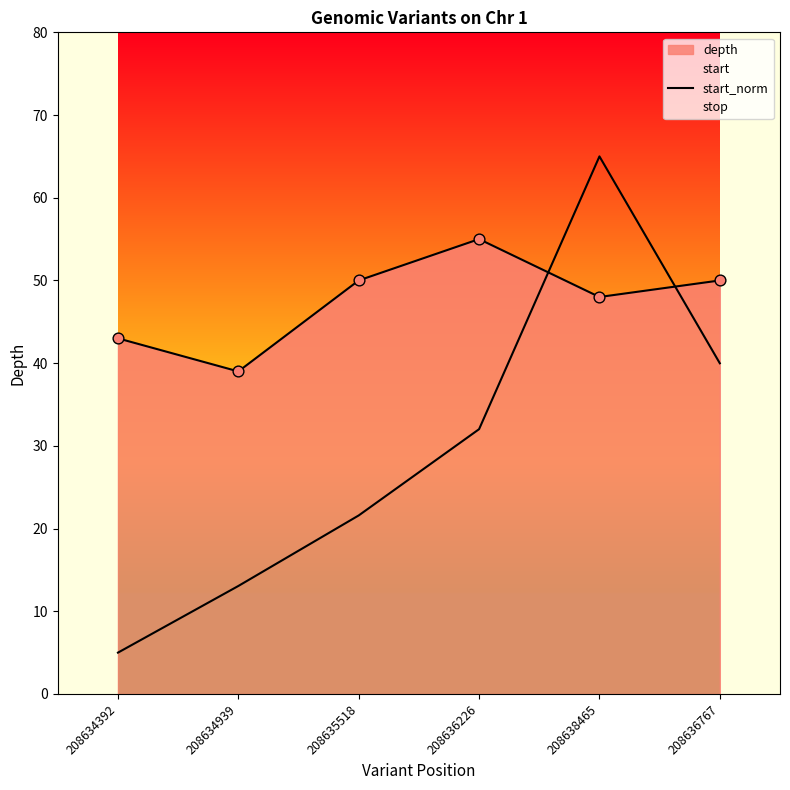

Between 208635518 and 208636767, which is larger?

208636767